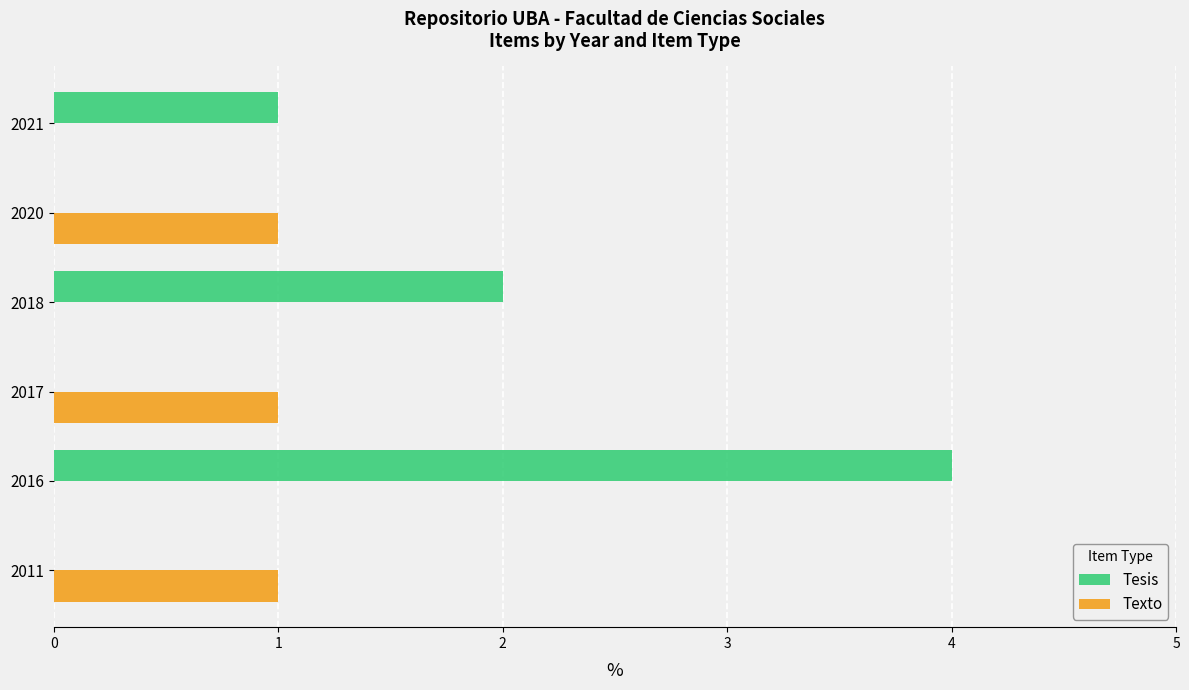

What is the greatest value displayed?

4